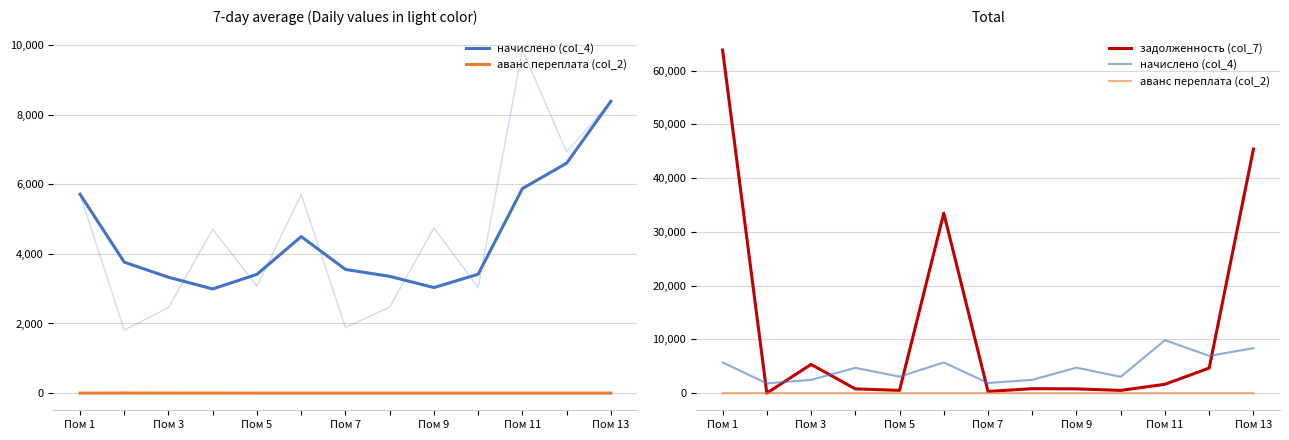

What are all the series names shown in the legend?

начислено (col_4), аванс переплата (col_2), задолженность (col_7)